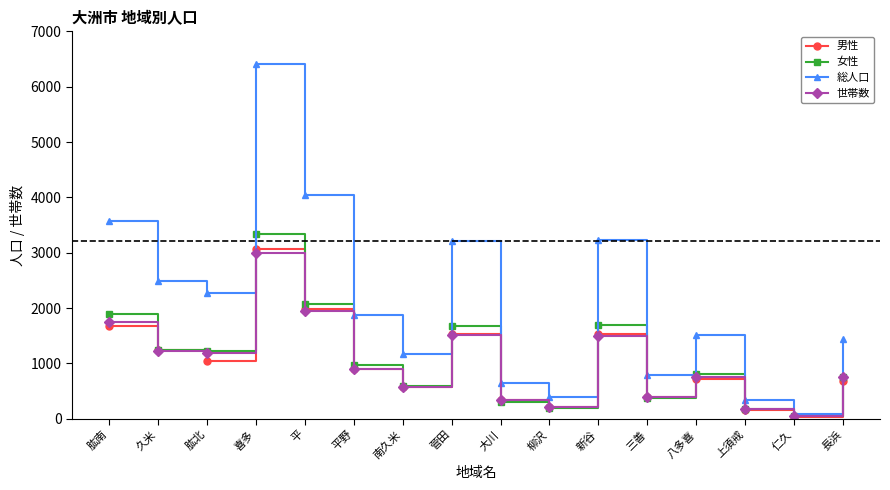

The value of 男性 at 新谷 is 523. True or false?

False